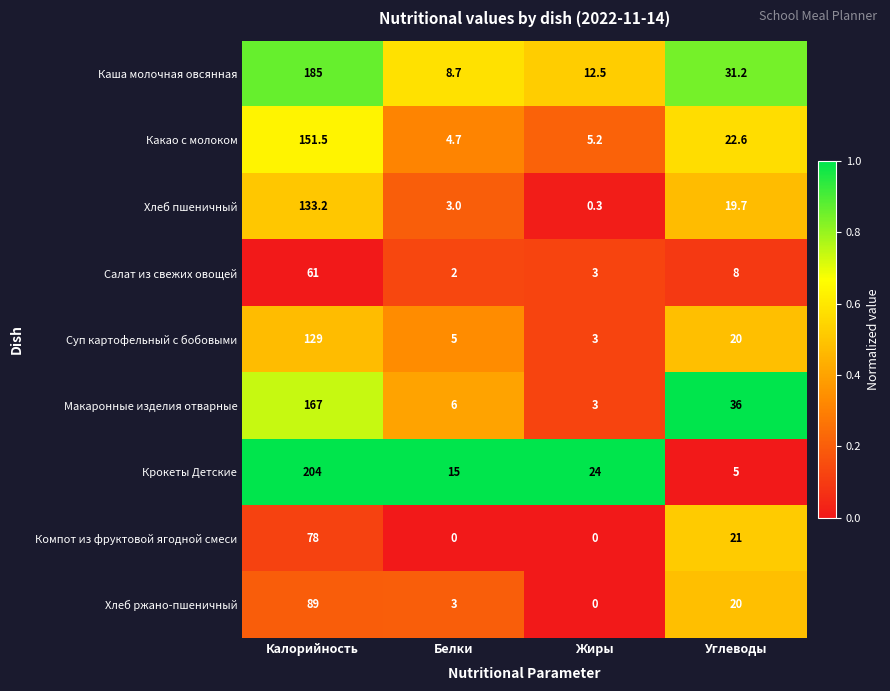

Which series has the largest total across all categories?

Крокеты Детские